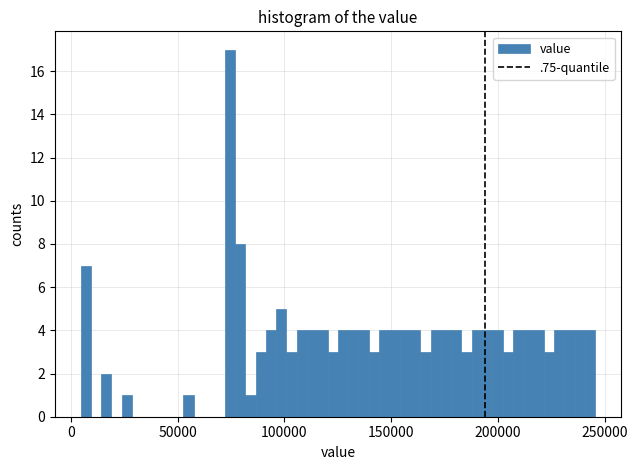

Read against the x-axis, roughly where is the centre of the tallest bar?

75000